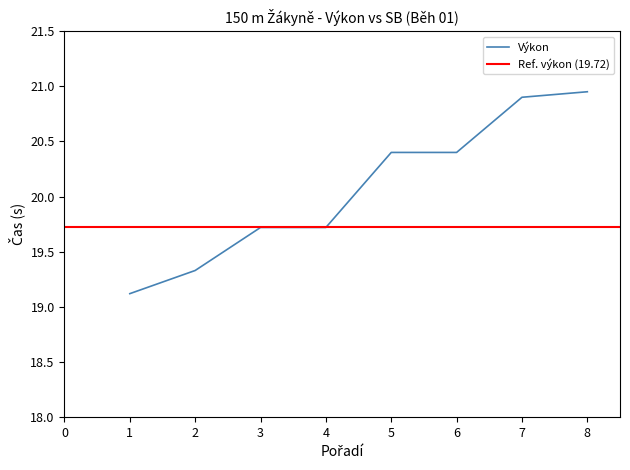

What is the smallest value displayed?

19.1